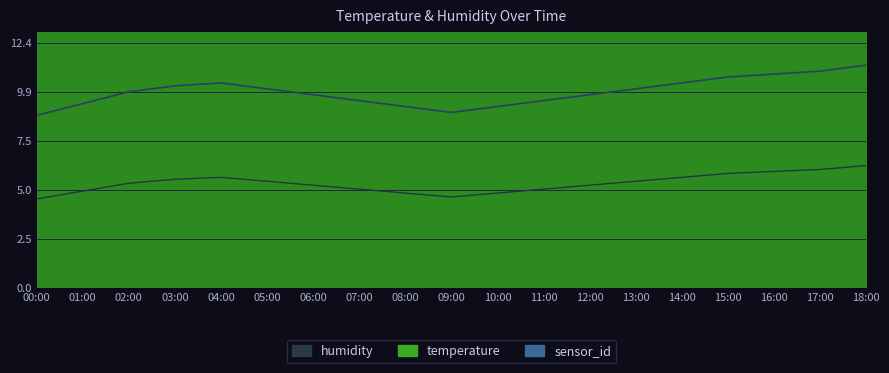

True or false: humidity has more than 0 points higher than both neighbors.

True